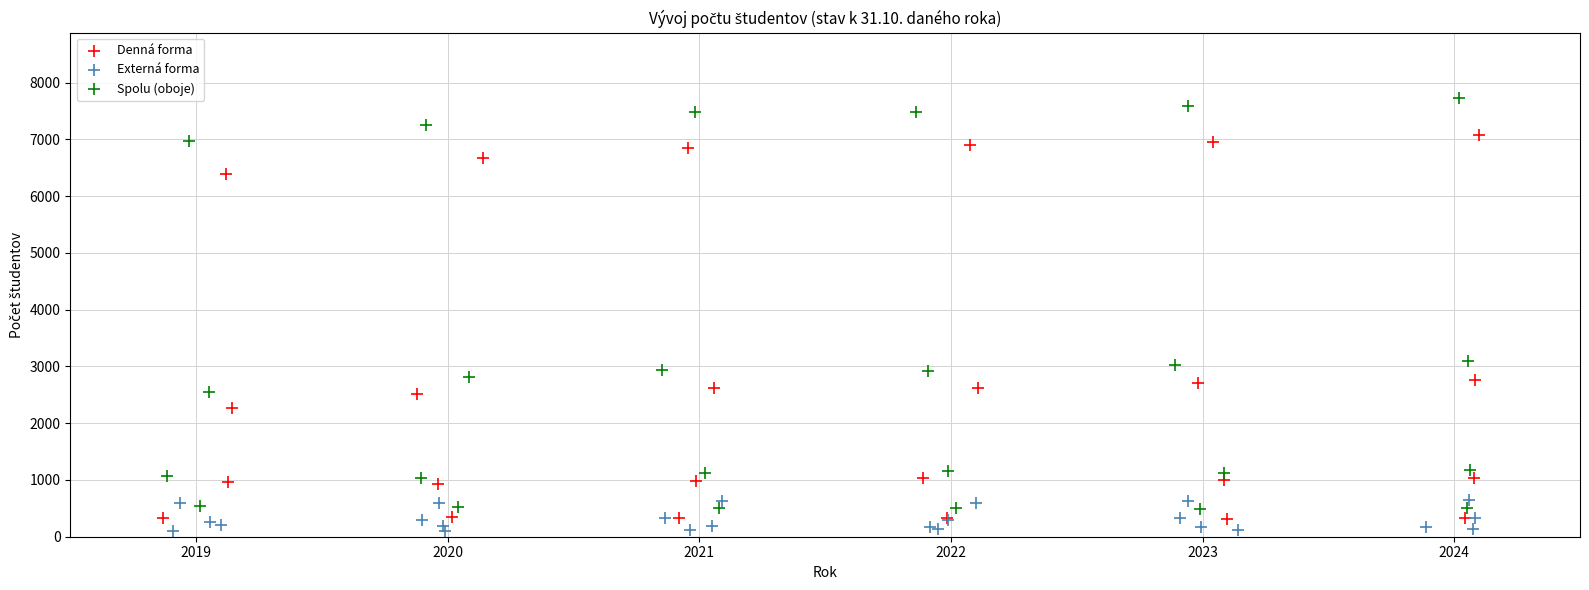

Which series has the widest spread of Y values?

Spolu (oboje)